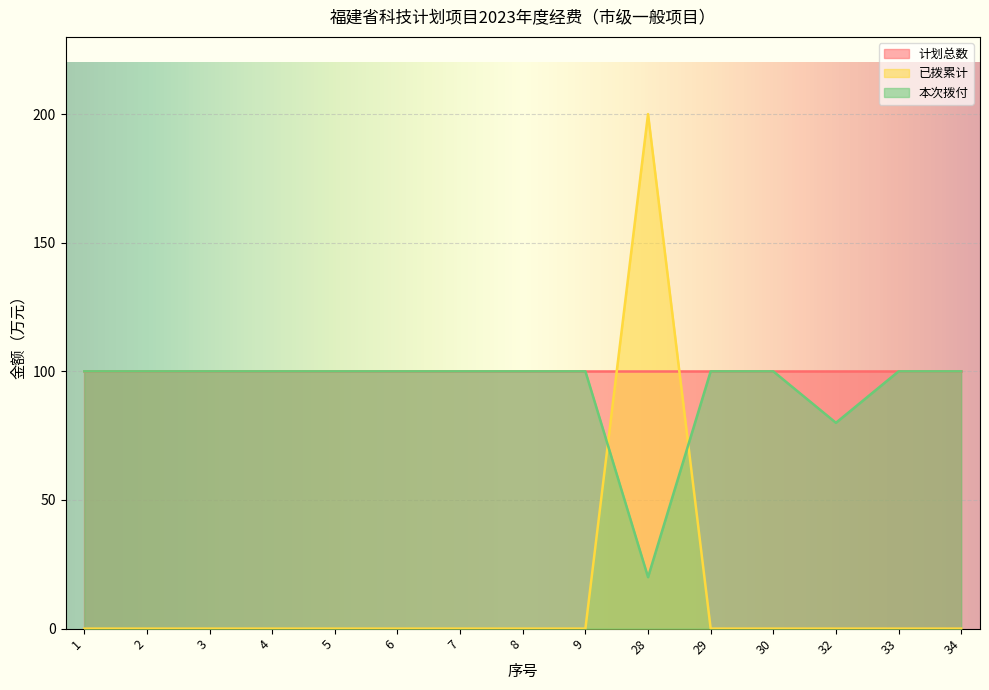

Does the chart display data point markers on the line(s)?

No